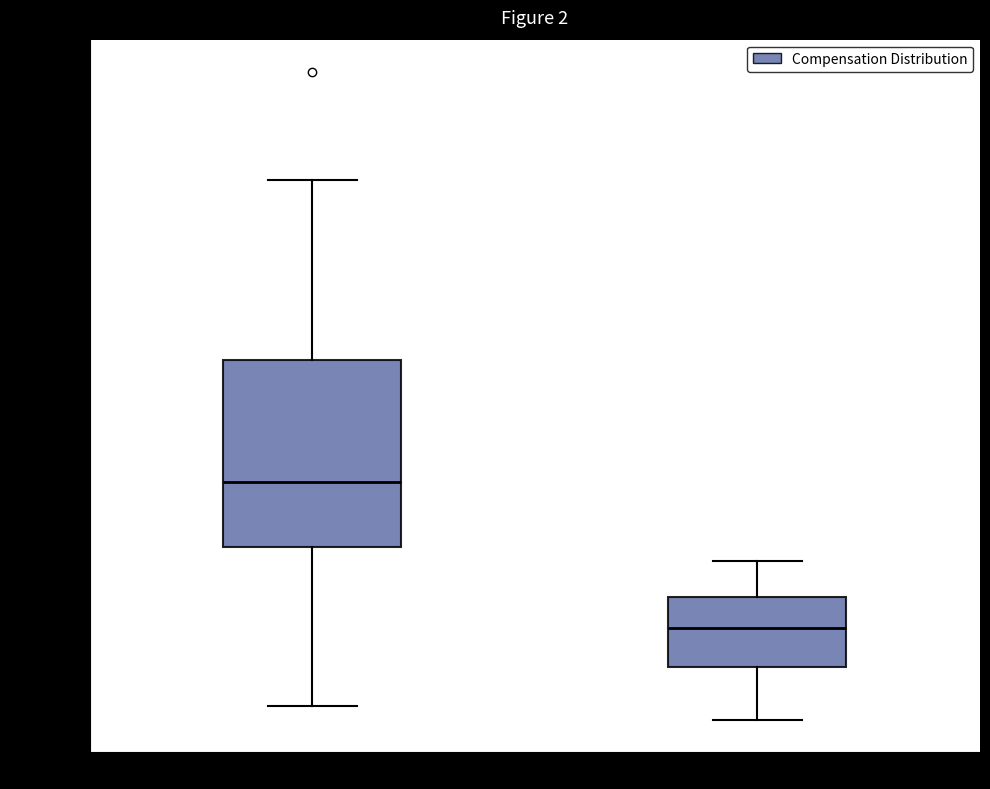

Which box's median line is the lowest?

Total Retirement & Health Contribution